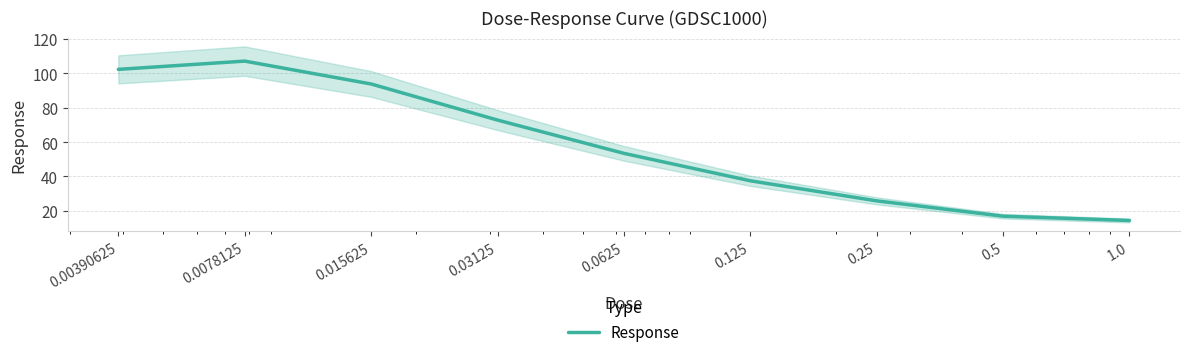

What is the change in value from 0.03125 to 0.125?

-35.3